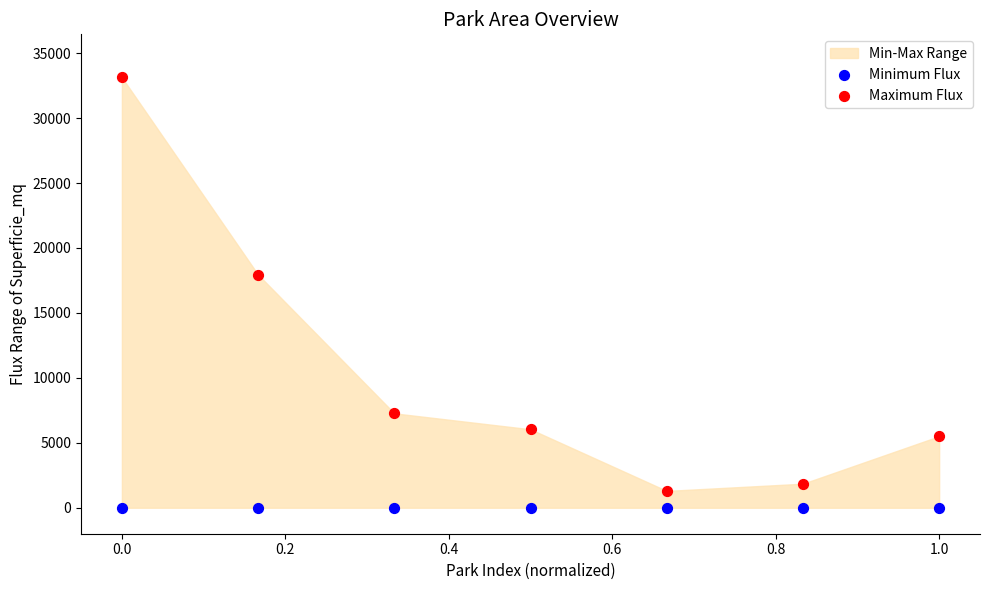

Which series reaches the maximum Y coordinate?

Maximum Flux